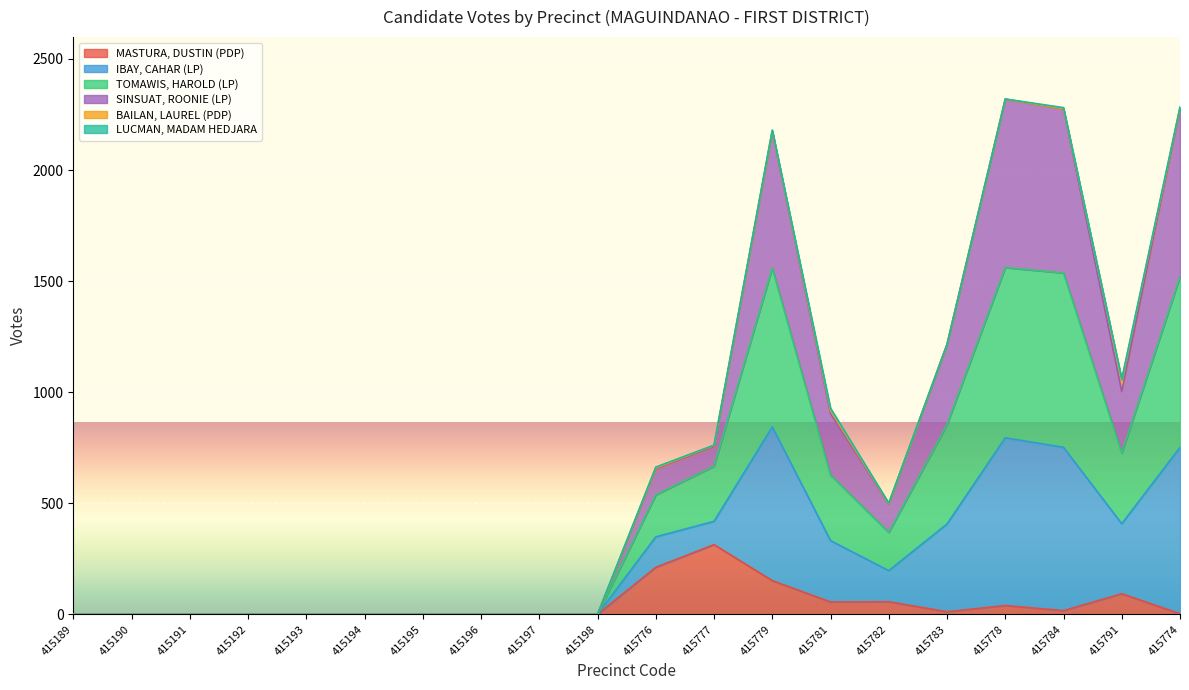

At which category is the sum across all series the highest?

415778